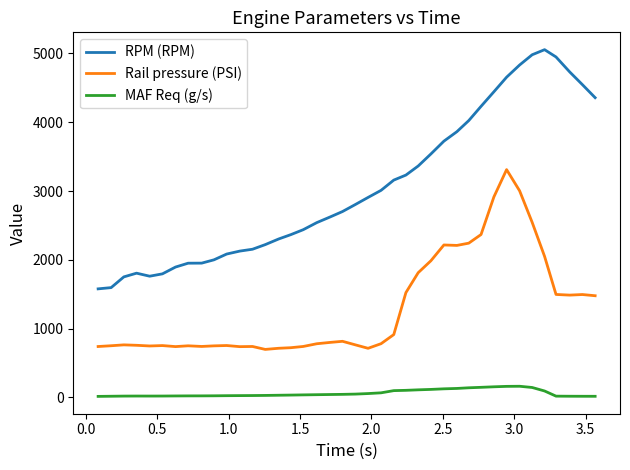

True or false: RPM (RPM) and MAF Req (g/s) intersect in this chart.

False